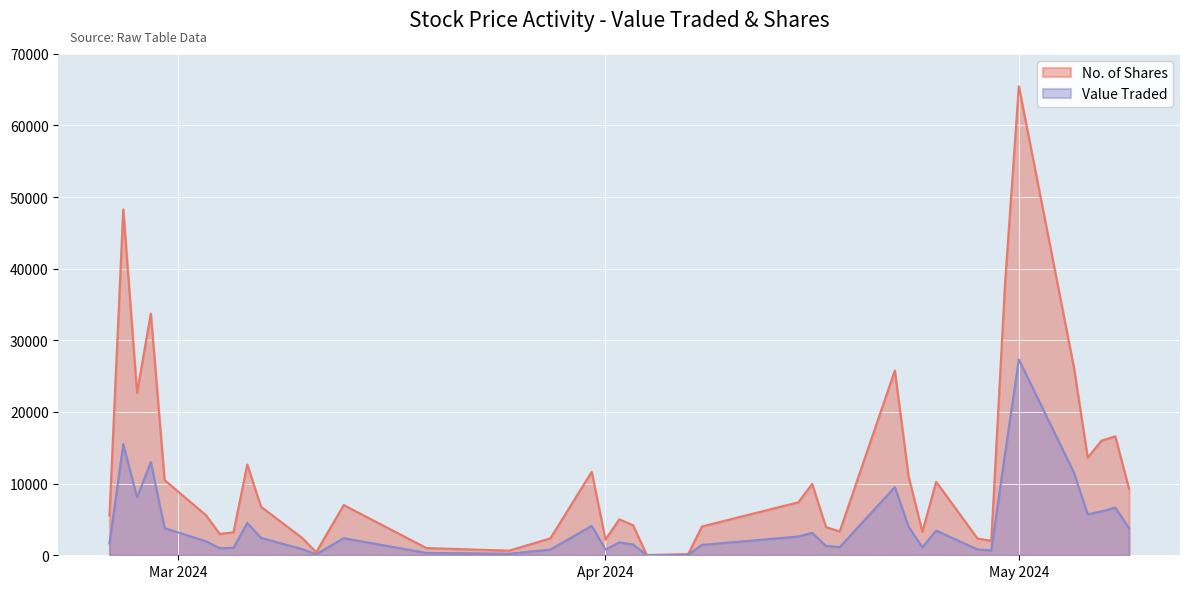

The value of No. of Shares at 30/04/2024 is 22702. True or false?

False